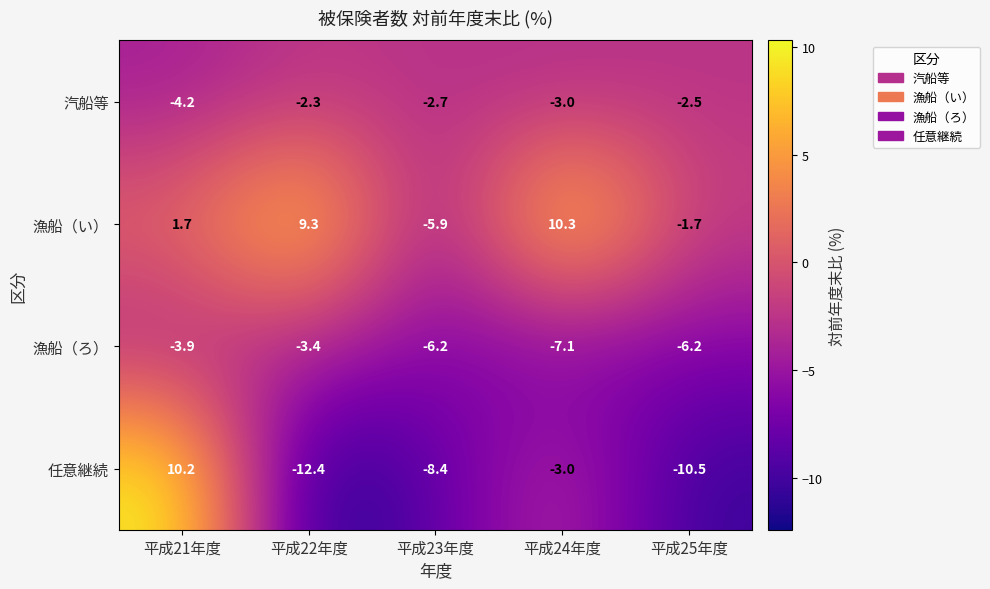

At how many categories does at least one series exceed -10?

5